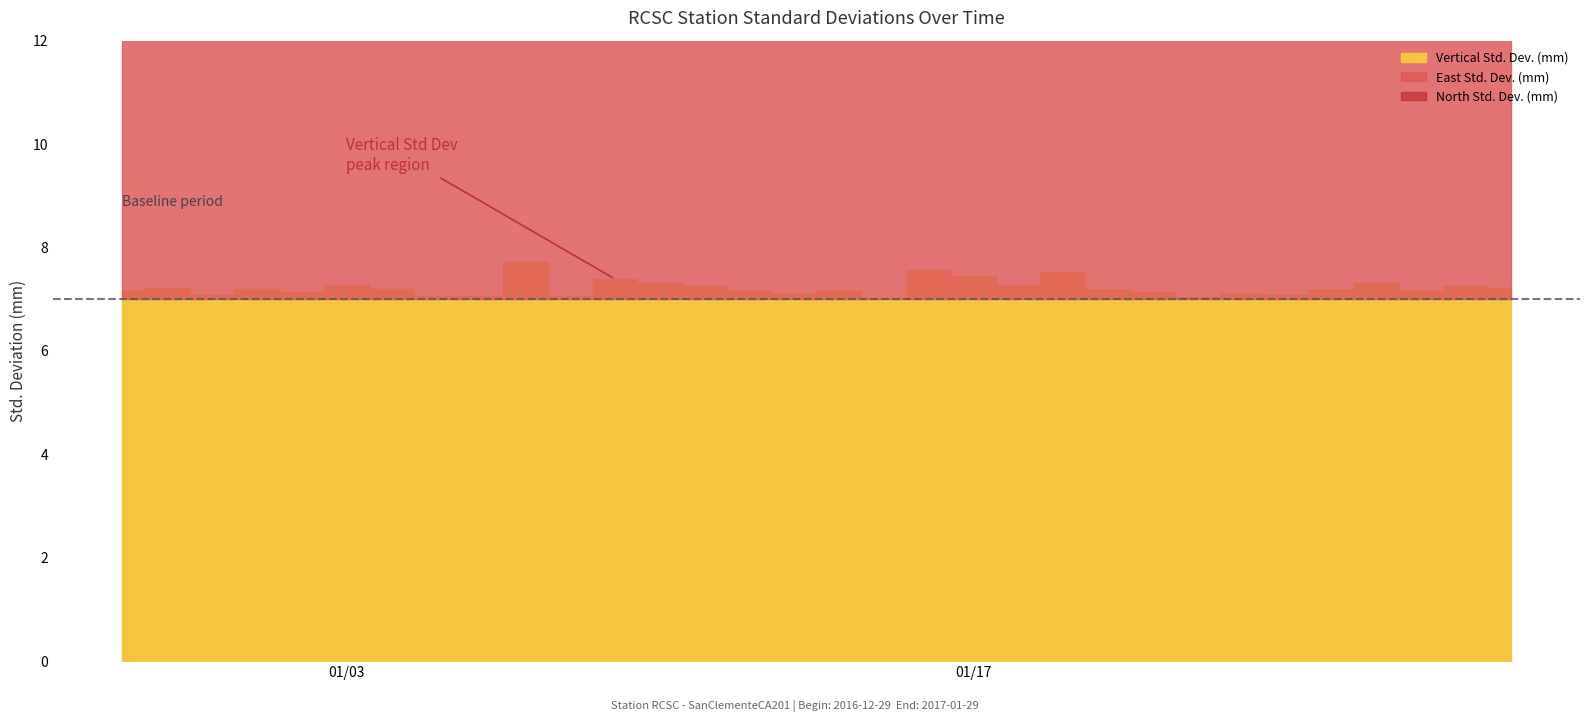

What is the minimum value shown in the chart?

1.6